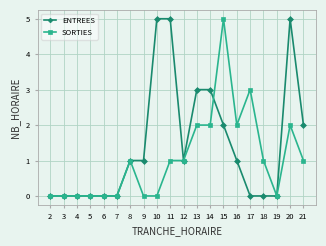

What is the difference between the maximum and minimum values in the SORTIES series?

5